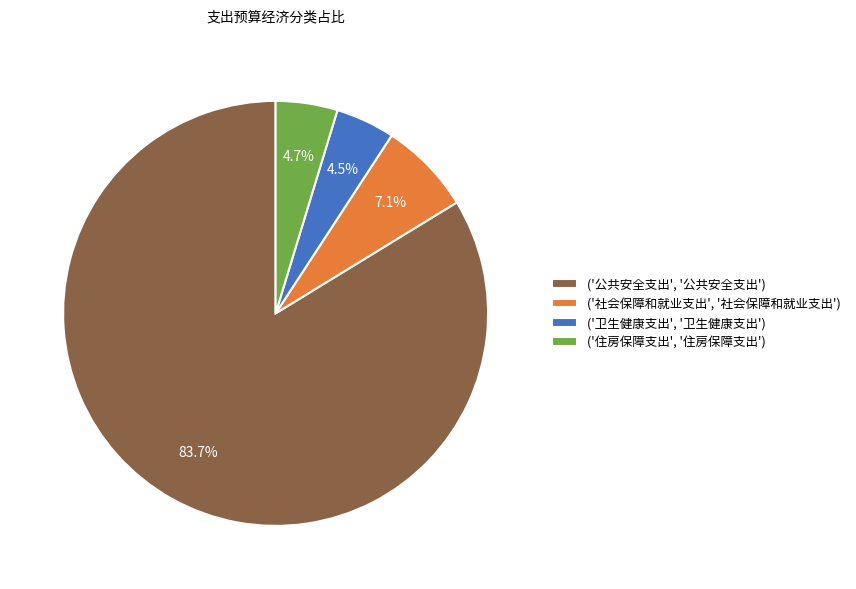

Which slice is the largest?

('公共安全支出', '公共安全支出')